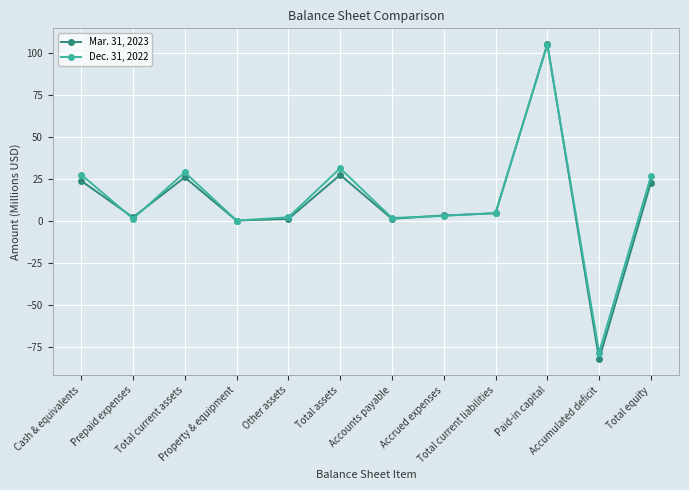

What are all the series names shown in the legend?

Mar. 31, 2023, Dec. 31, 2022